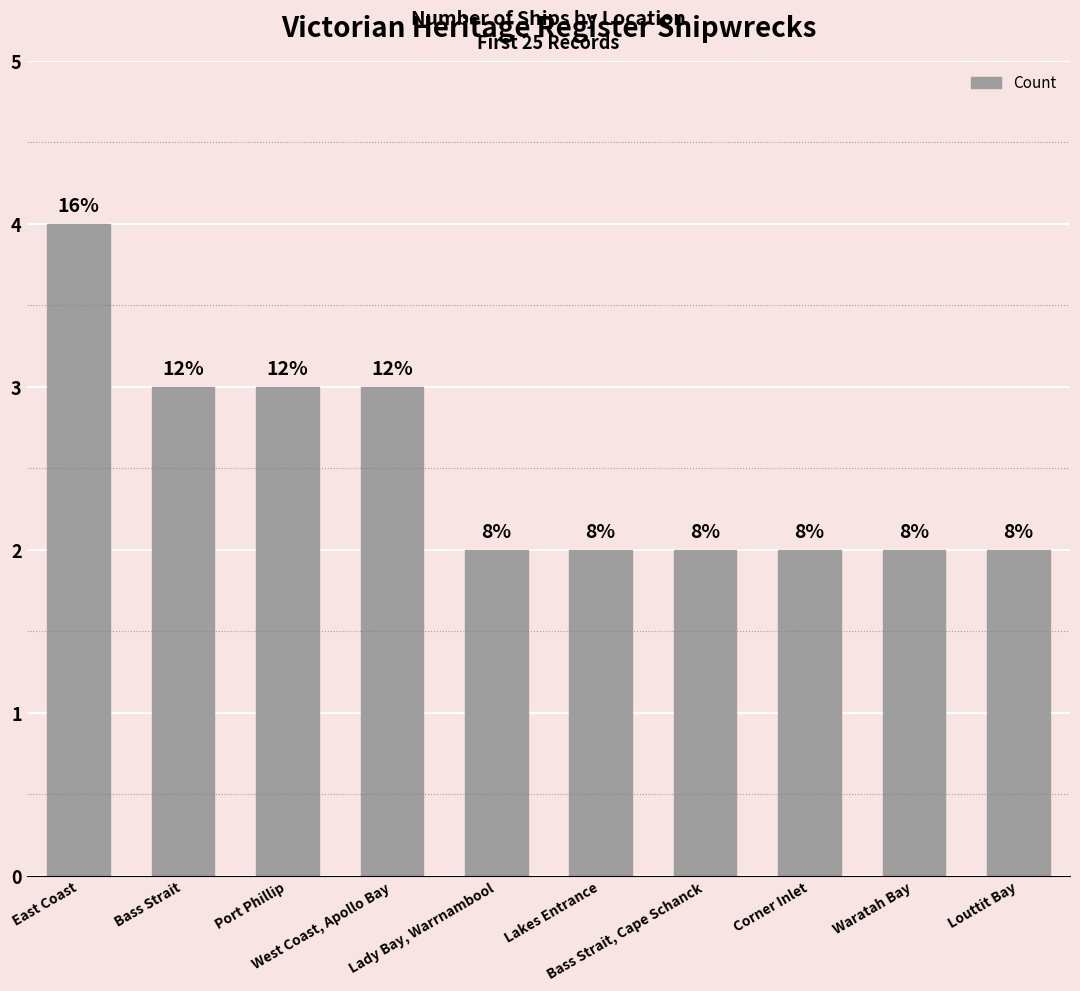

Reading right to left, extract all data points from this chart.

2	2	2	2	2	2	3	3	3	4